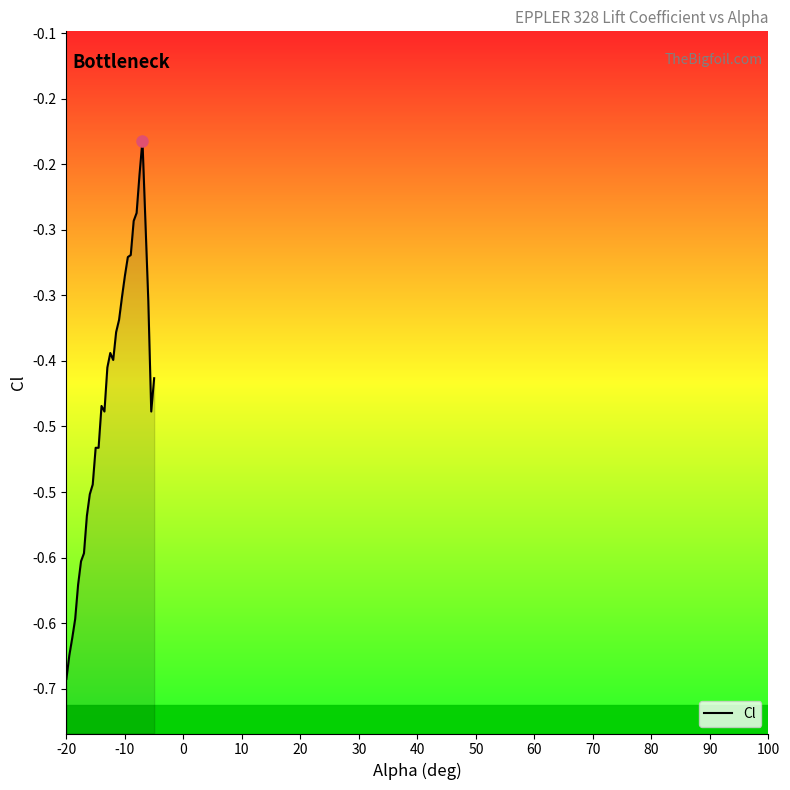

What is the smallest value displayed?

-0.7